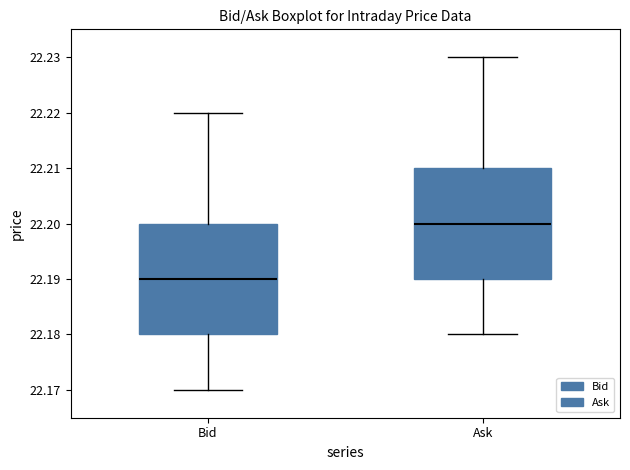

Reading left to right, read every box against the y-axis: the position of its median line, the range the box covers, and the ends of its whiskers. The values are not printed on the chart, so give them approximately, as read against the axis.

Bid: median 22.19, box 22.18 to 22.20, whiskers 22.17 to 22.22
Ask: median 22.20, box 22.19 to 22.21, whiskers 22.18 to 22.23